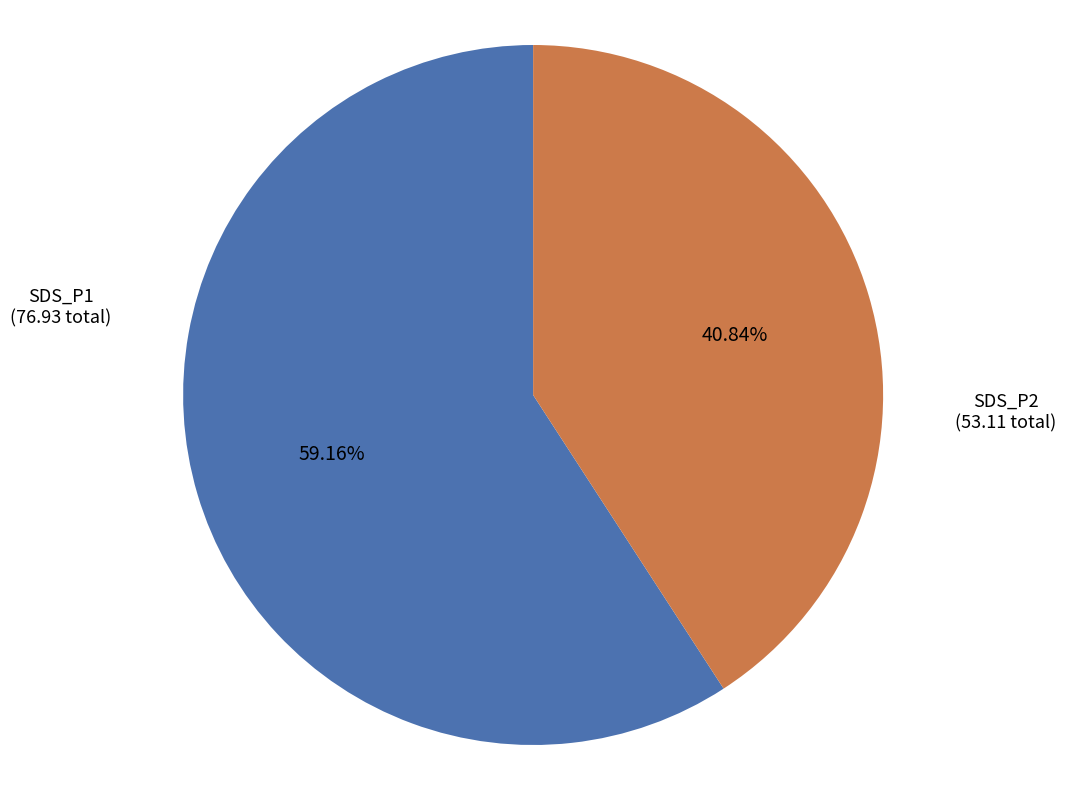

How many slices are in this pie chart?

2